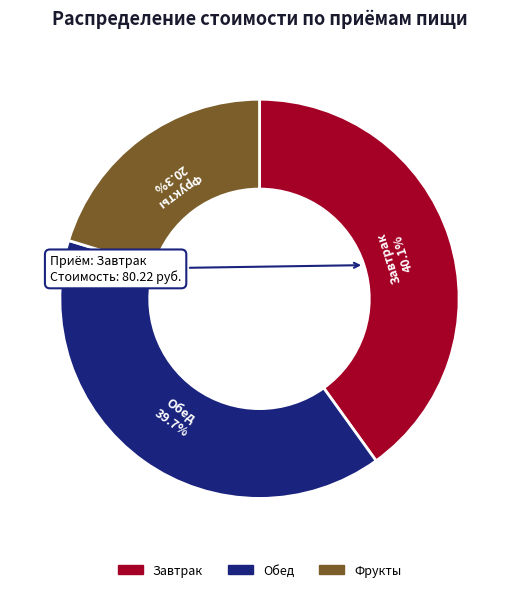

Is there a majority slice in this chart?

No